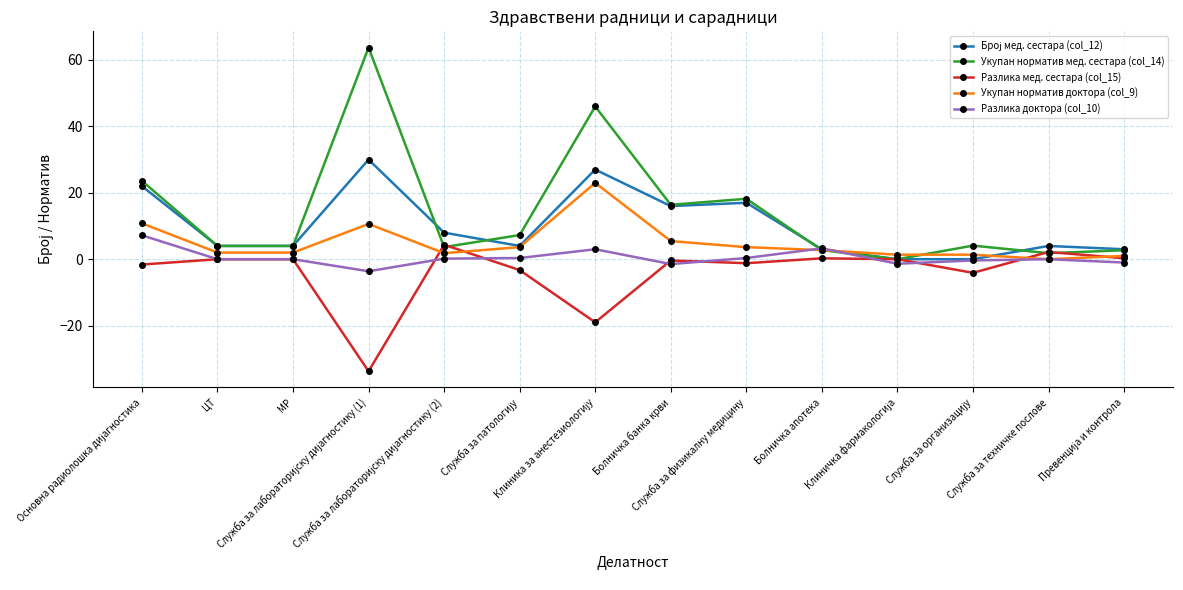

What is the lowest value of the Разлика мед. сестара (col_15) series?

-33.7